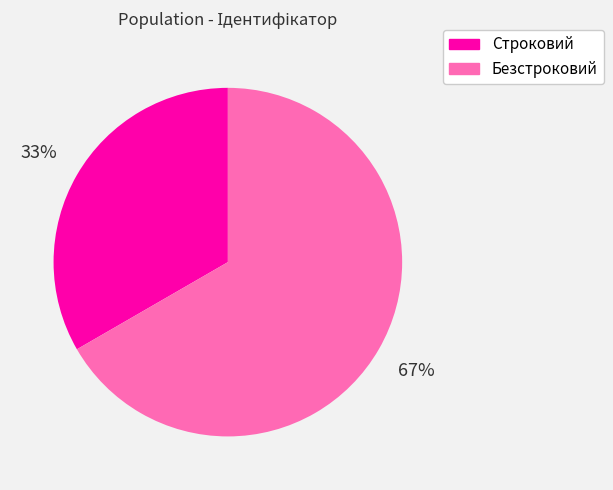

Does Строковий account for over 50% of the chart?

No